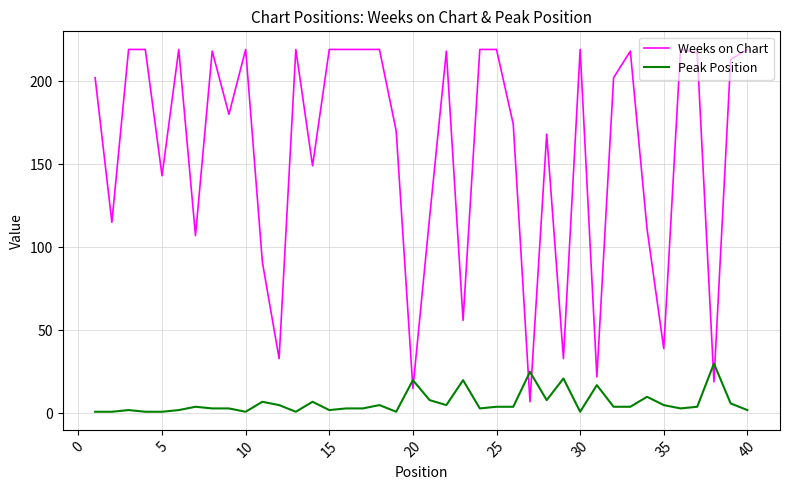

True or false: Weeks on Chart and Peak Position intersect in this chart.

True